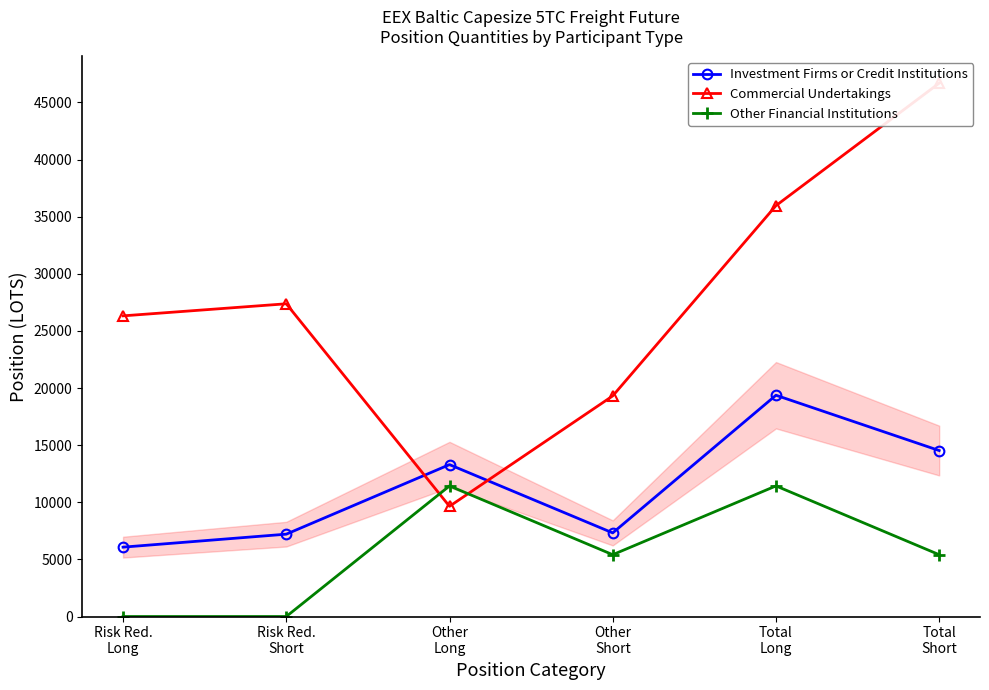

Rank the series by their average value, from highest to lowest.

Commercial Undertakings, Investment Firms or Credit Institutions, Other Financial Institutions